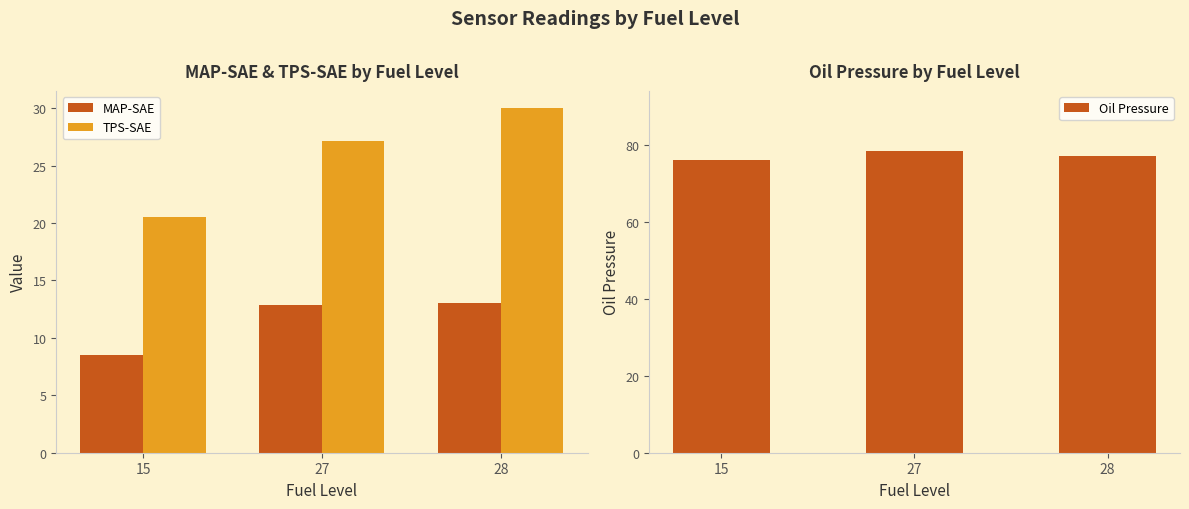

Reading right to left, extract all data points from this chart.

MAP-SAE: 28=13.0	27=12.8	15=8.5
TPS-SAE: 28=30.0	27=27.2	15=20.5
Oil Pressure: 28=77.0	27=78.3	15=76.0